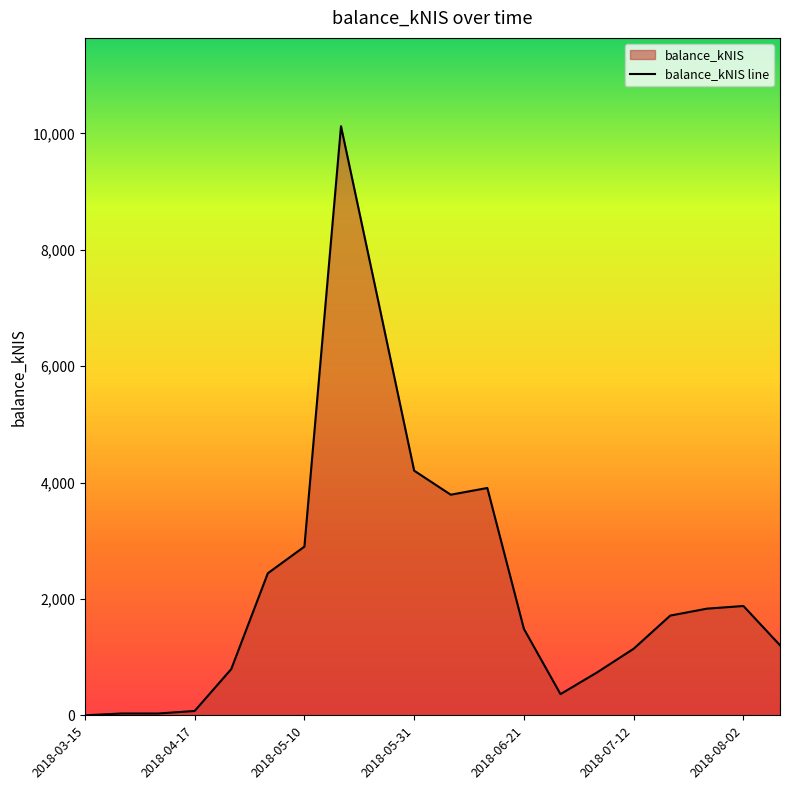

What position from the left is 13?

14